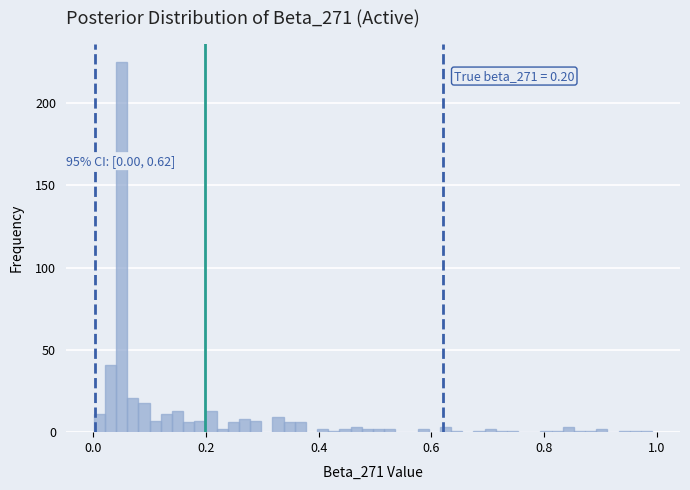

Read against the x-axis, roughly where is the centre of the tallest bar?

0.06